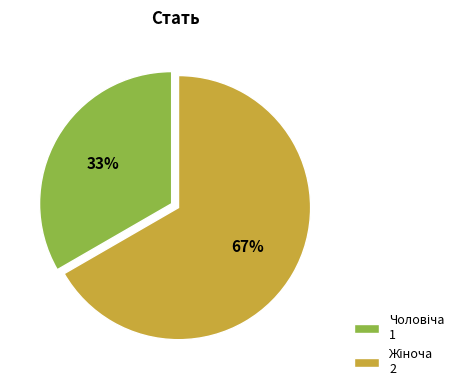

To the nearest percent, what is the average slice percentage?

50%